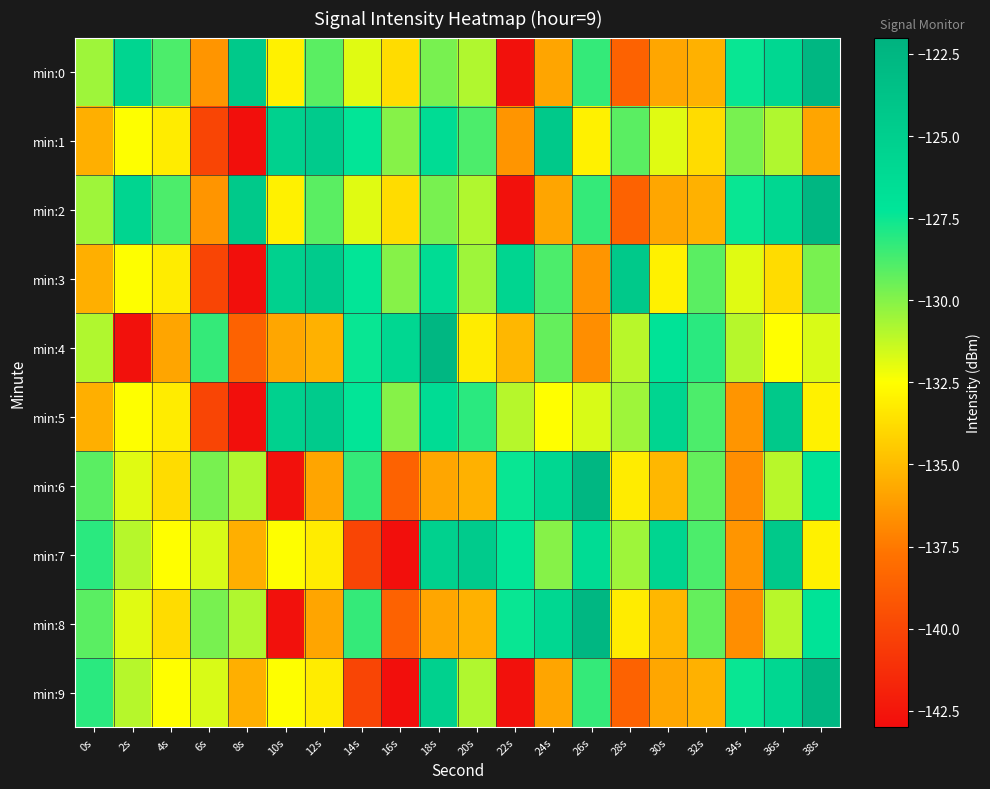

Which series has the largest range (max minus min)?

min:9